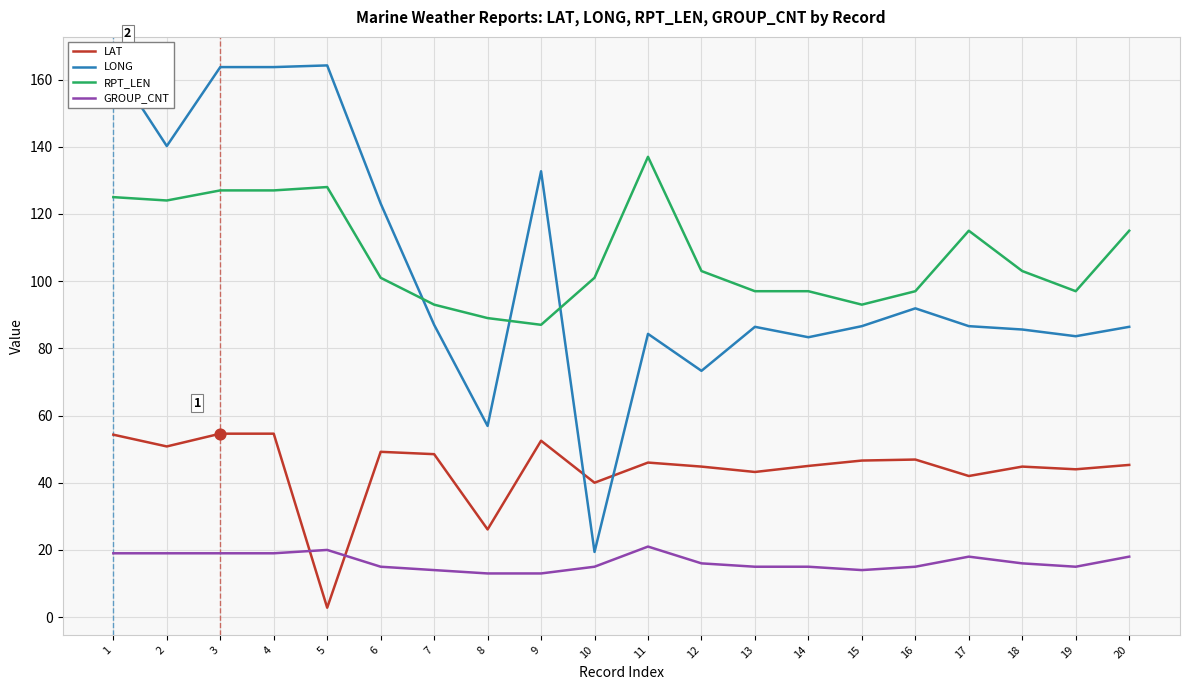

Which series reaches the maximum Y coordinate?

LONG